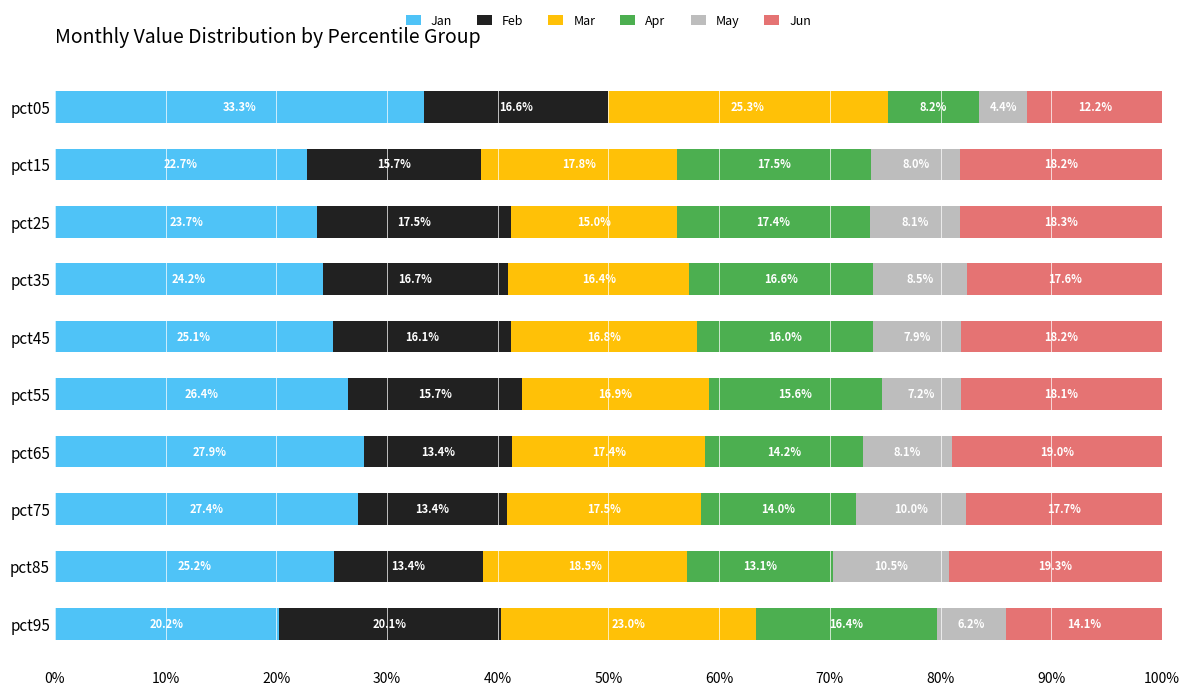

True or false: Jan has a value of 42.3 at pct35.

False